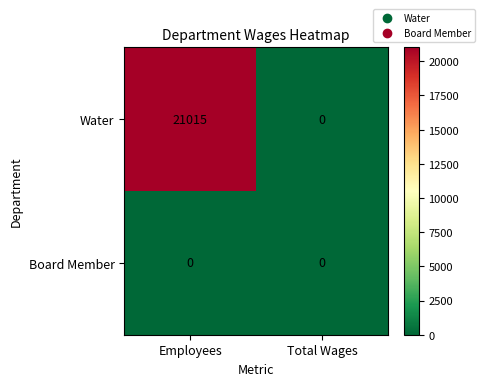

Rank the series at Employees from highest to lowest value.

Water, Board Member